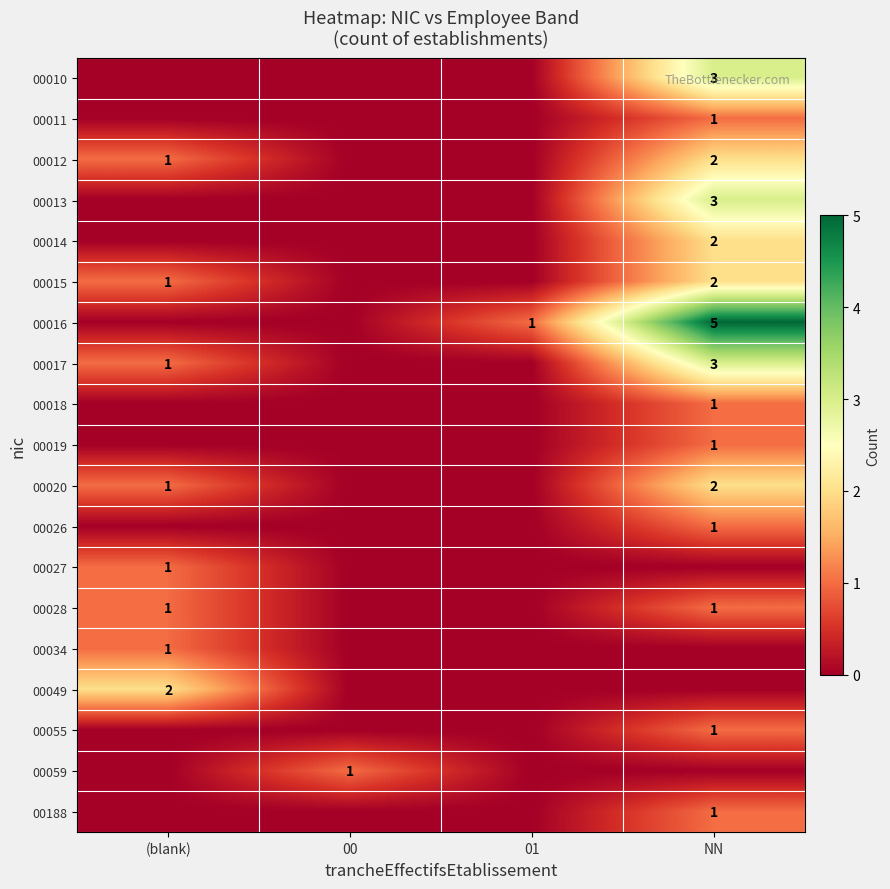

Is it true that 00028 equals 1 at (blank)?

True